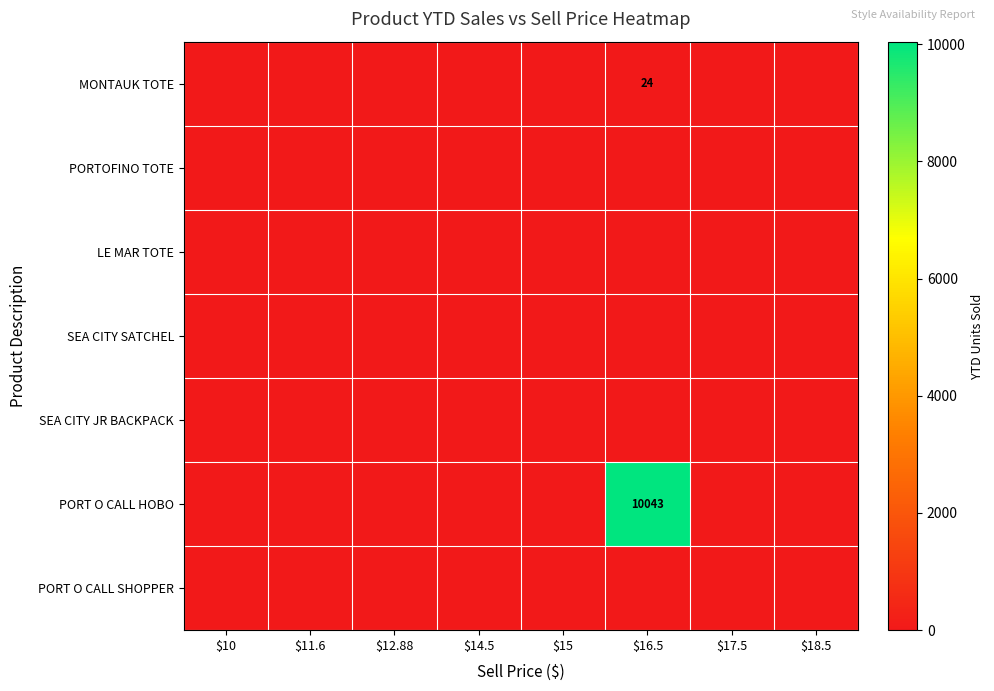

At $10, list the series in order from largest to smallest.

MONTAUK TOTE, PORTOFINO TOTE, LE MAR TOTE, SEA CITY SATCHEL, SEA CITY JR BACKPACK, PORT O CALL HOBO, PORT O CALL SHOPPER